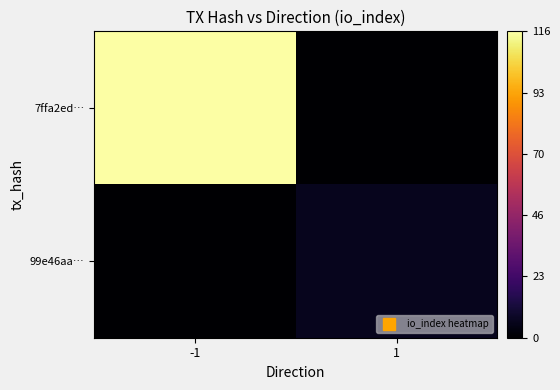

At which category is the sum across all series the highest?

-1